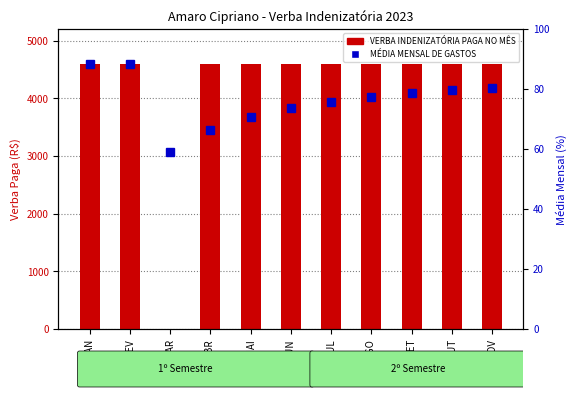

Which series has the largest range (max minus min)?

VERBA INDENIZATÓRIA PAGA NO MÊS